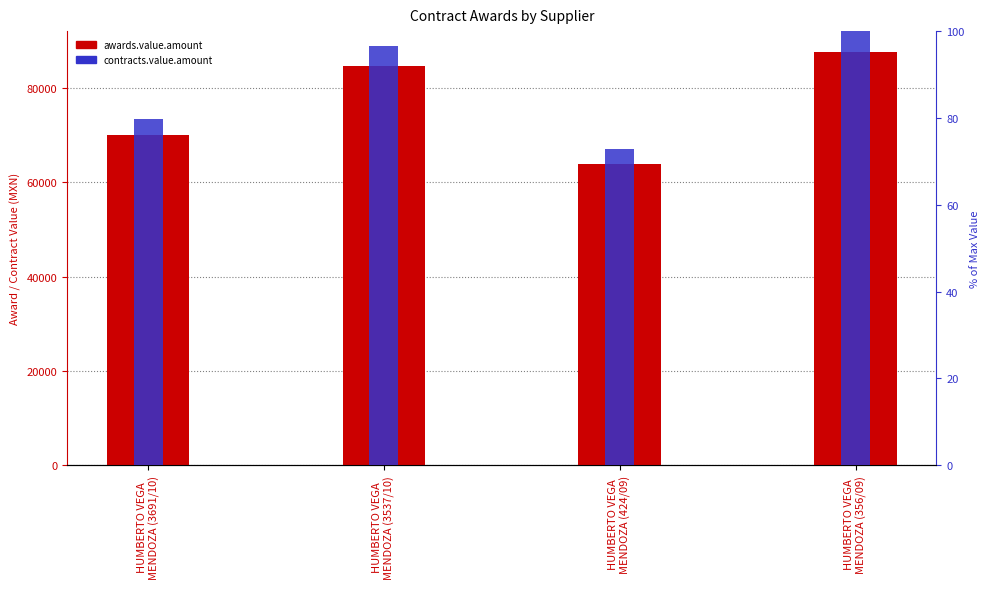

What are all the series names shown in the legend?

awards.value.amount, contracts.value.amount